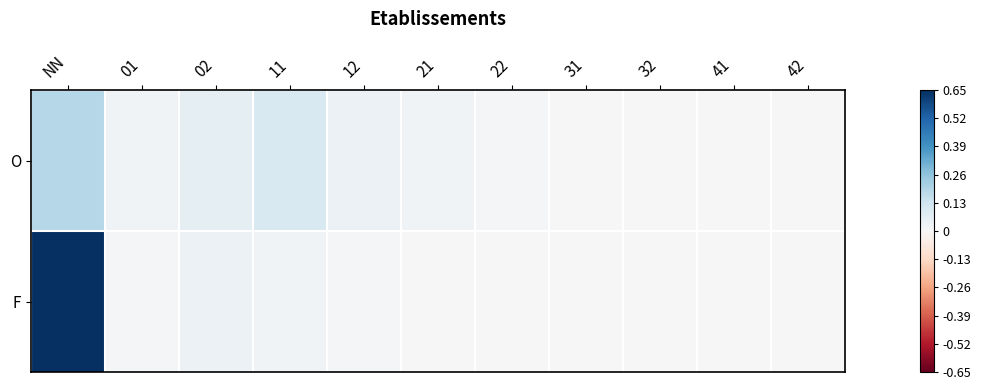

What is the greatest value displayed?

1.0